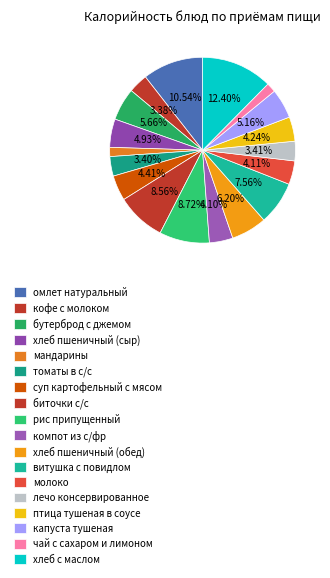

Approximately how many times larger is the value at чай с сахаром и лимоном compared to витушка с повидлом?

0.2